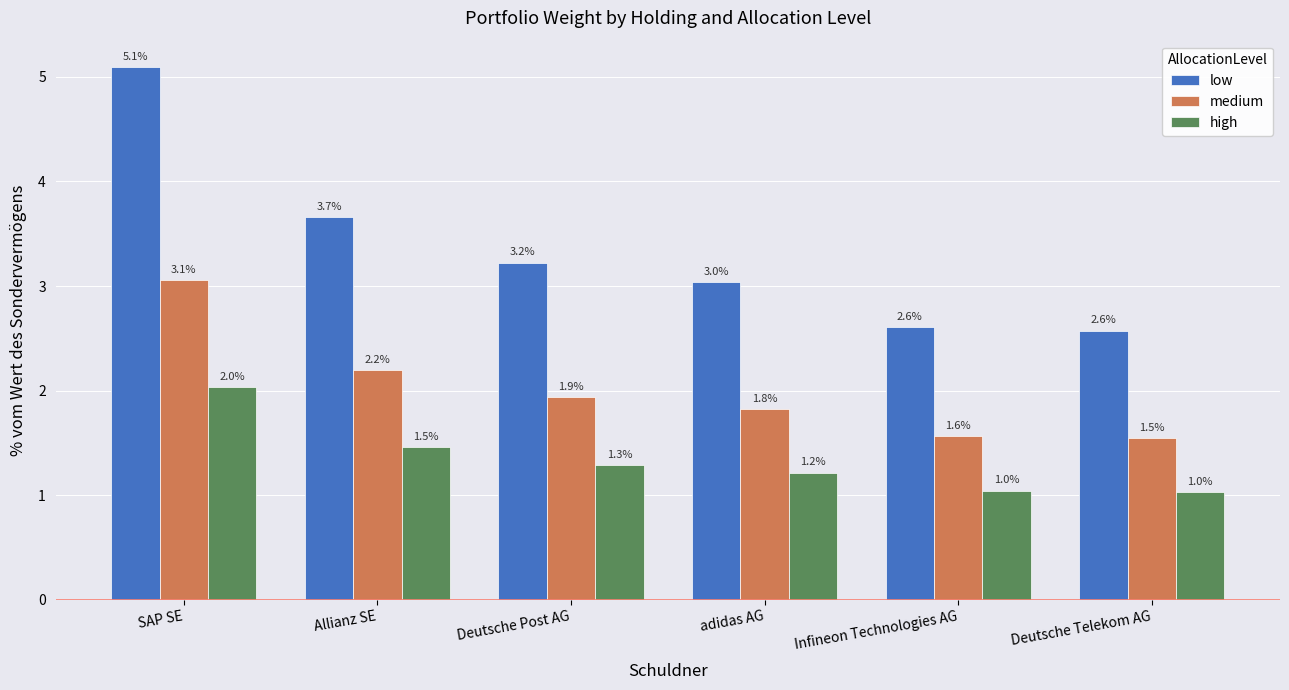

Where is medium nearest to the value 2?

Deutsche Post AG